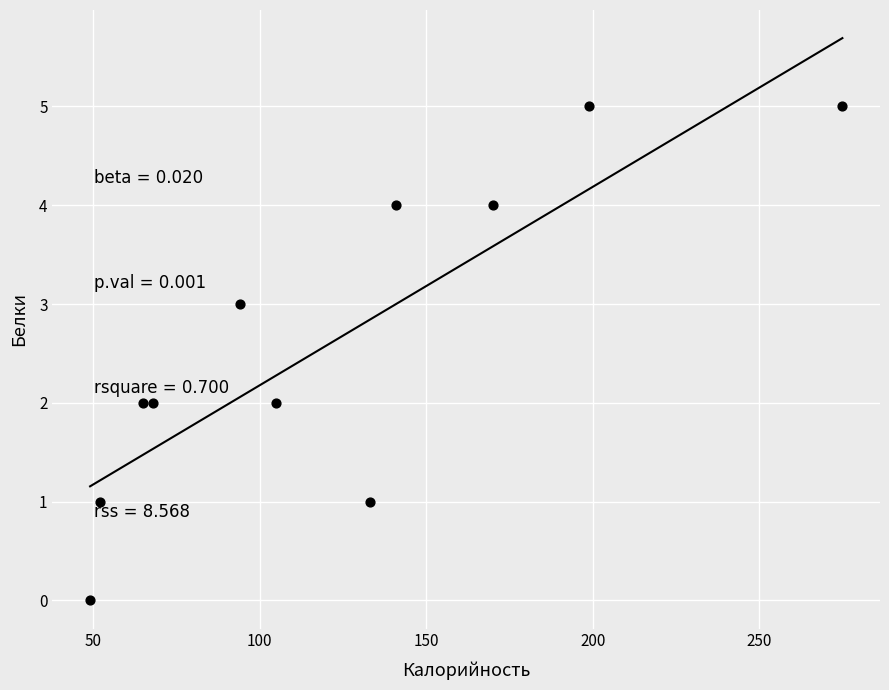

What is the range of X values (max minus min)?

226